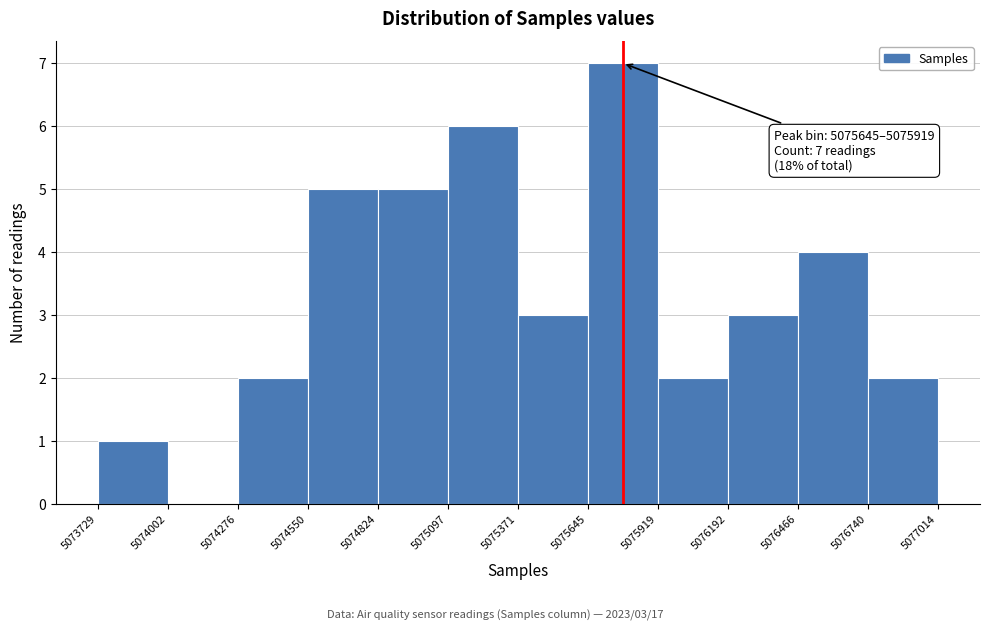

Which range on the x-axis has the tallest bar?

5075645 to 5075919